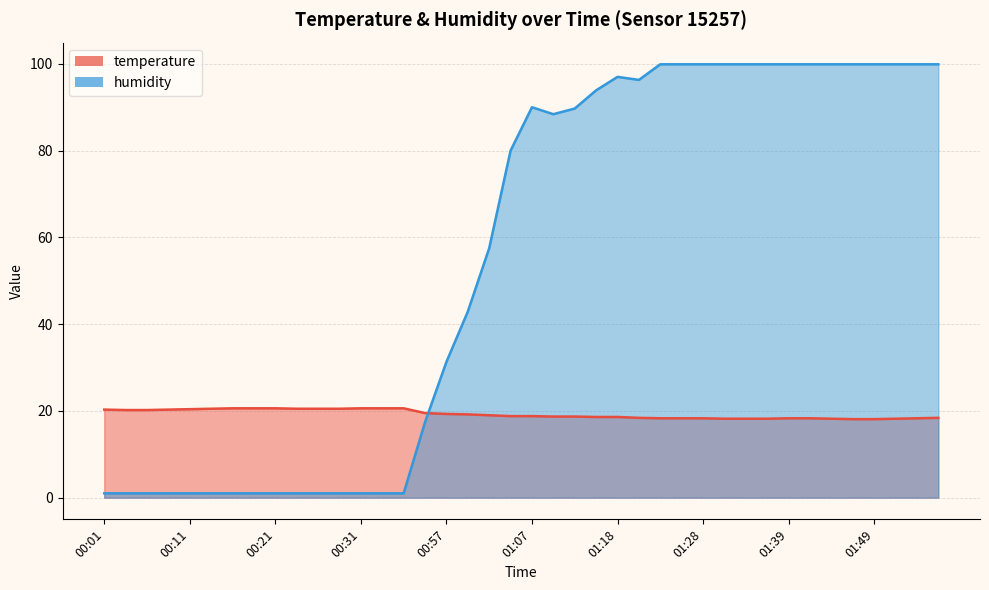

Rank the series by their average value, from highest to lowest.

humidity, temperature